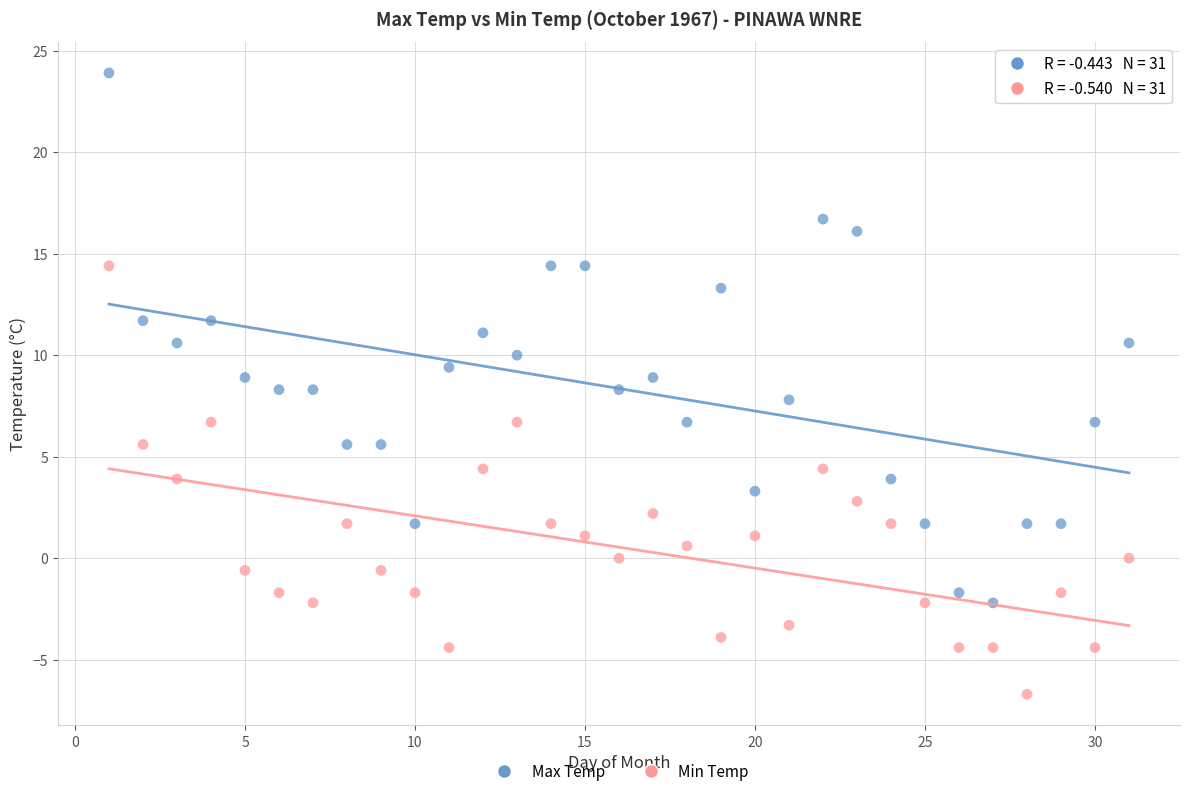

Across all data points, what is the range of X values (max minus min)?

30.0